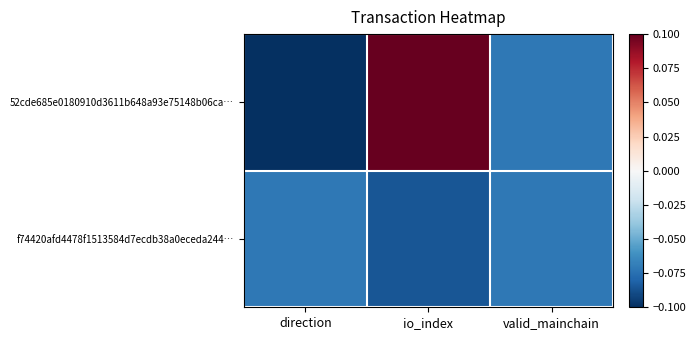

Between direction and valid_mainchain, which series saw the biggest shift?

52cde685e0180910d3611b648a93e75148b06ca…